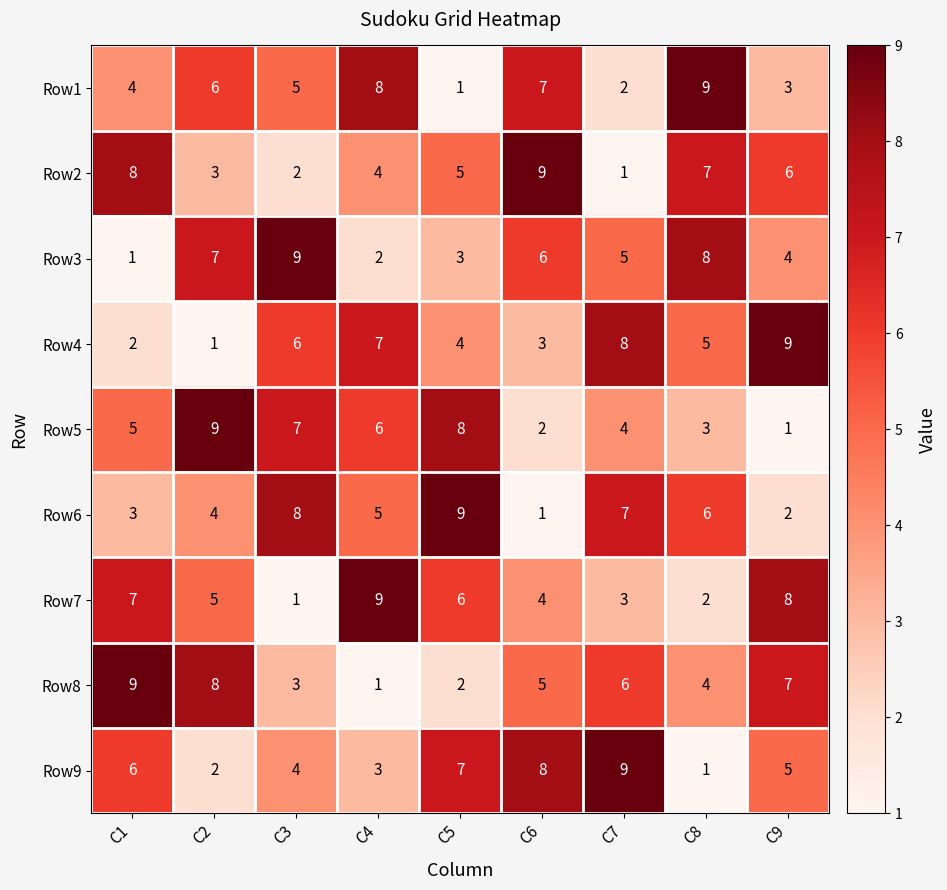

What is the difference between the maximum and minimum values in the Row7 series?

8